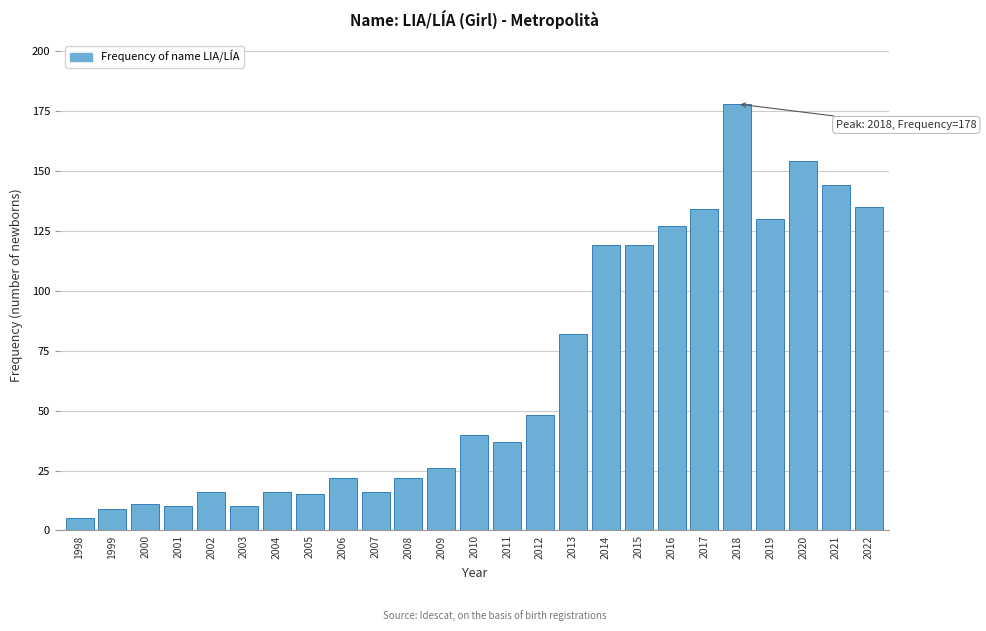

Reading left to right, list all the values displayed in this chart.

5	9	11	10	16	10	16	15	22	16	22	26	40	37	48	82	119	119	127	134	178	130	154	144	135